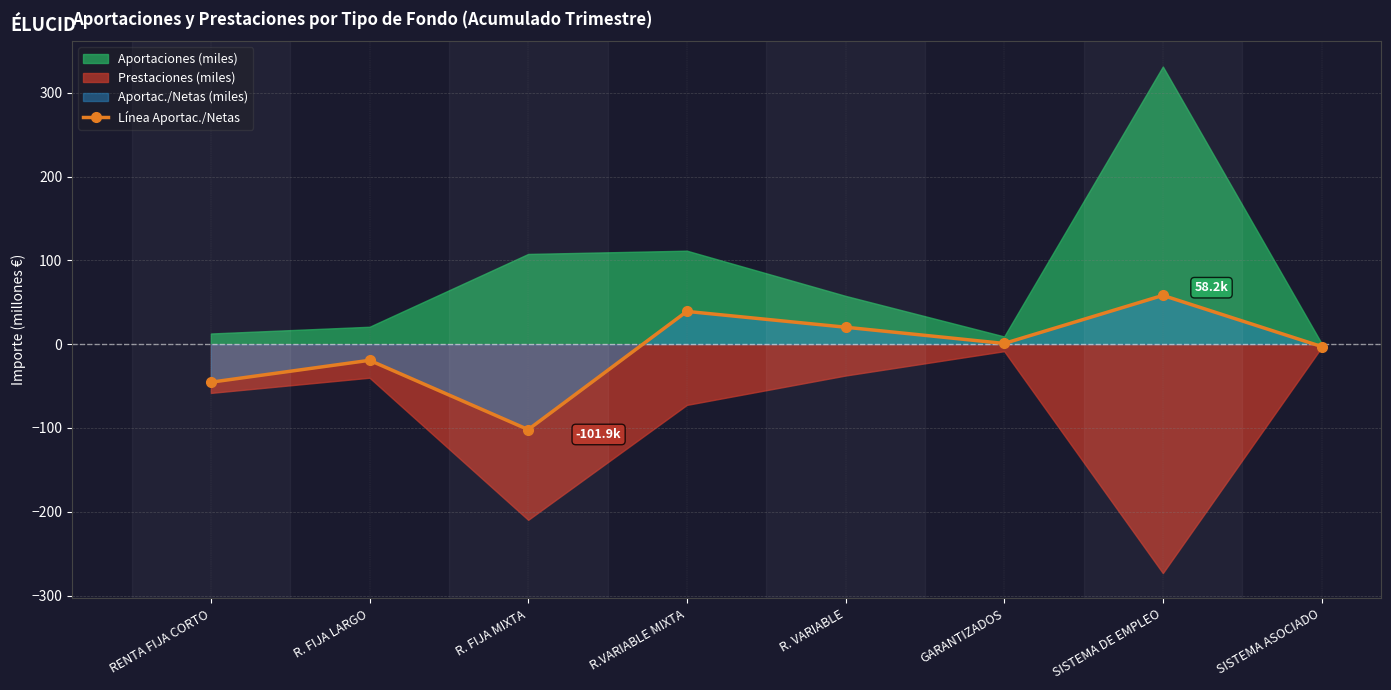

True or false: the data shows -168.3 at R. FIJA MIXTA.

False